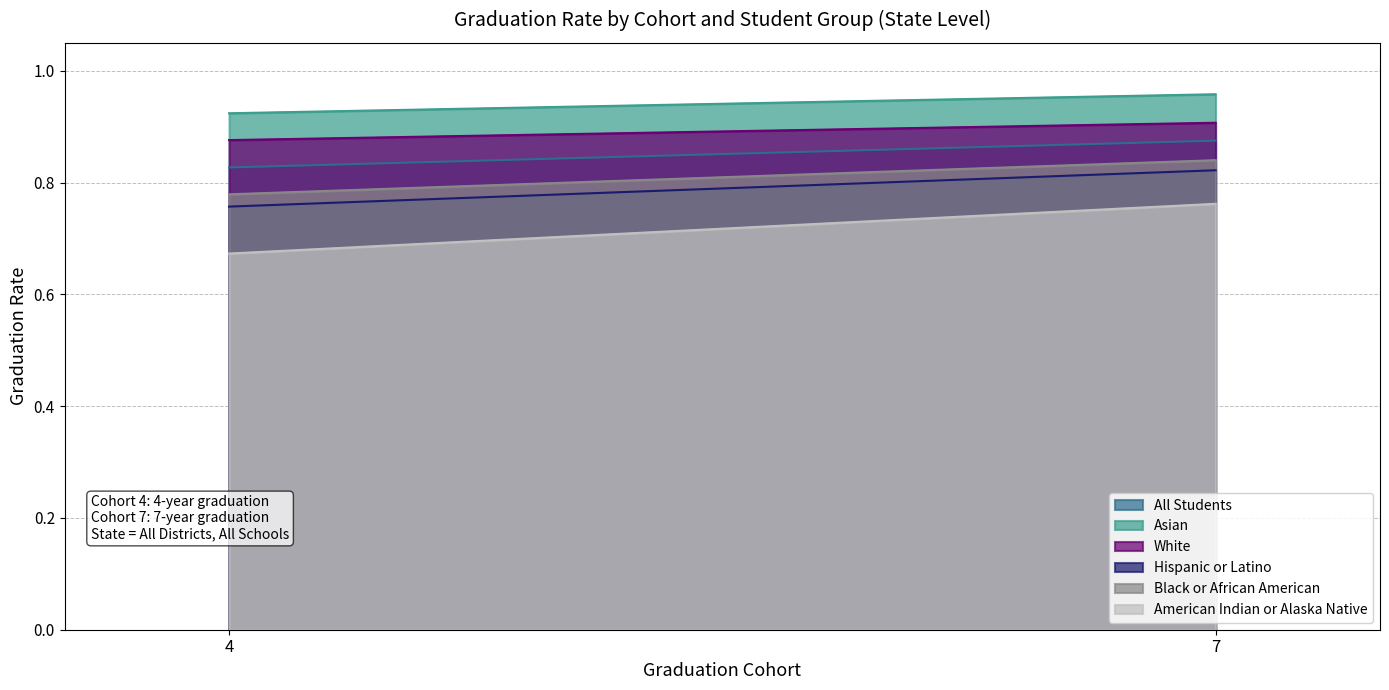

Count the American Indian or Alaska Native values in the range 0 to 1.

2